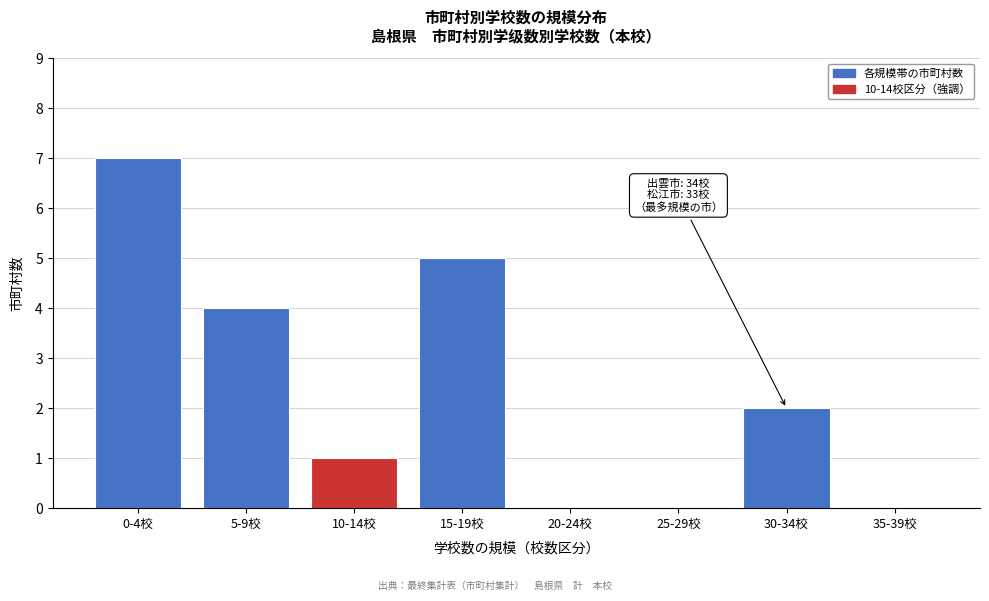

Reading left to right, list all the values displayed in this chart.

0-4校=7	5-9校=4	10-14校=1	15-19校=5	20-24校=0	25-29校=0	30-34校=2	35-39校=0